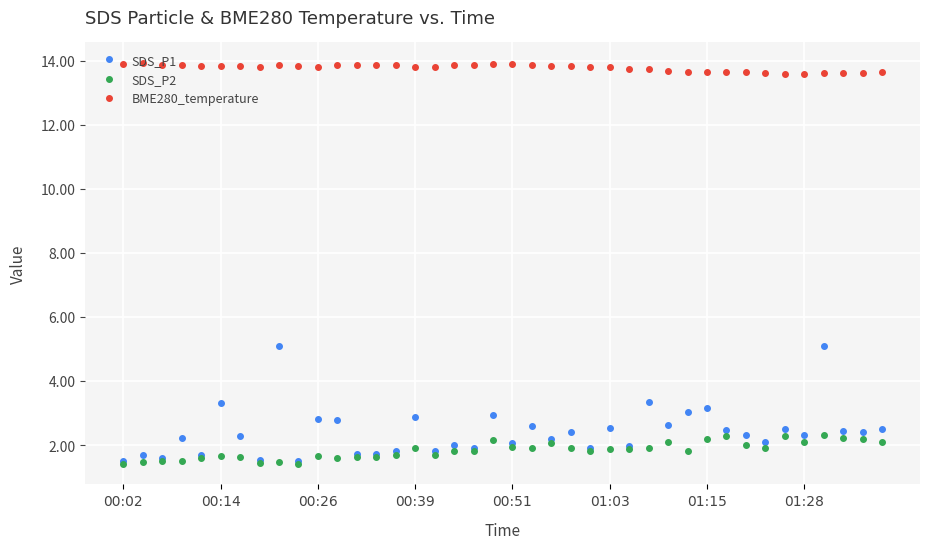

How many categories are shown in the chart?

40